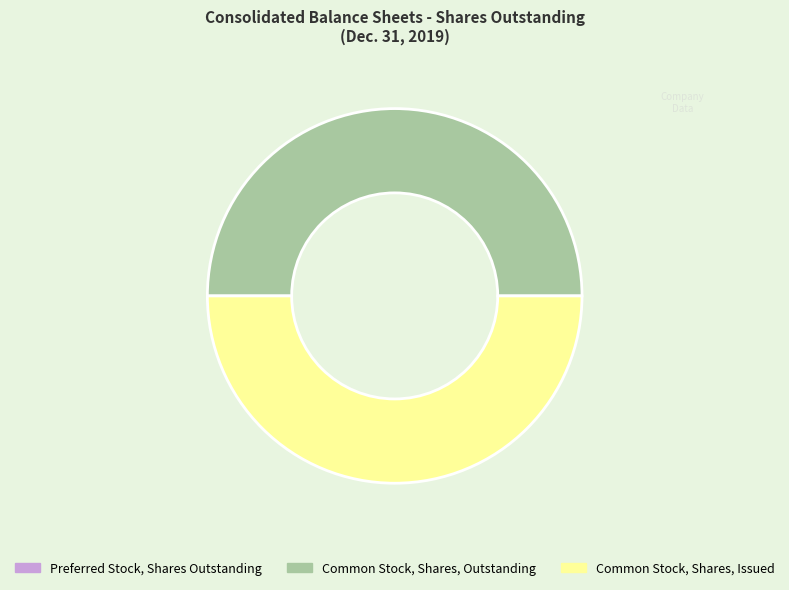

Combined, do Common Stock, Shares, Issued and Common Stock, Shares, Outstanding account for over 50%?

Yes